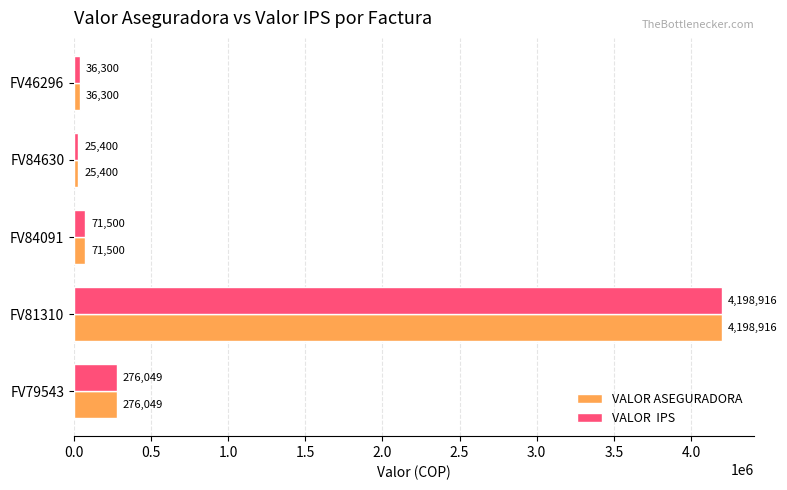

At which category does the chart reach its minimum across all series?

FV84630